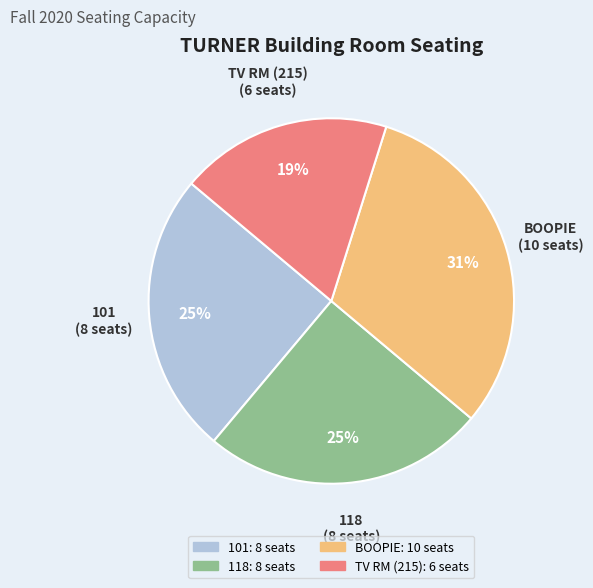

To the nearest percent, what is the difference between the largest and smallest slice percentages?

12%